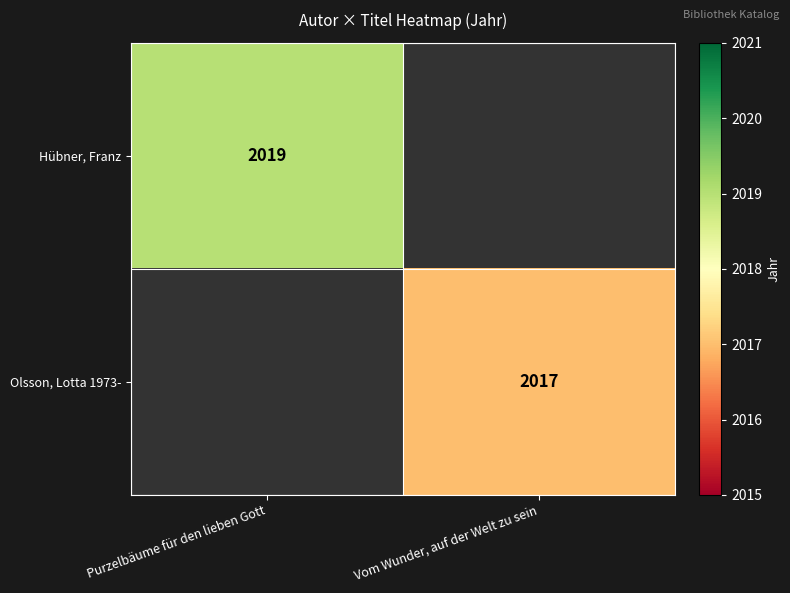

True or false: Hübner, Franz has a value of 2733 at Purzelbäume für den lieben Gott.

False